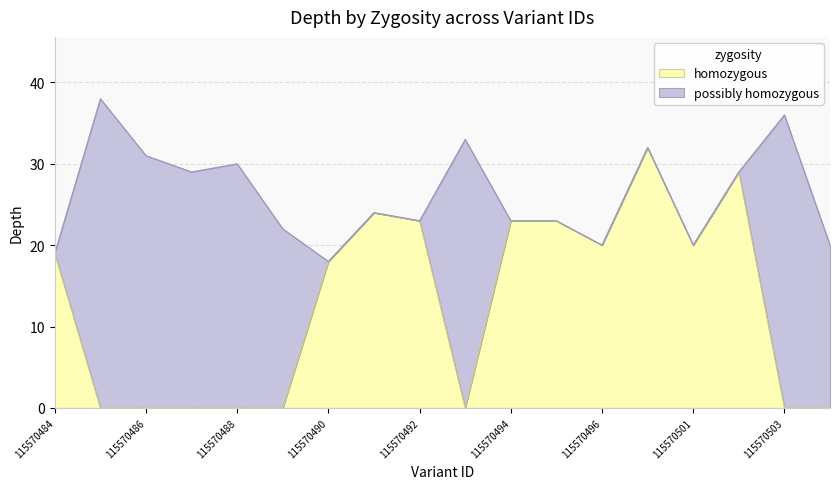

What is the total value across all series at 115570490?

18